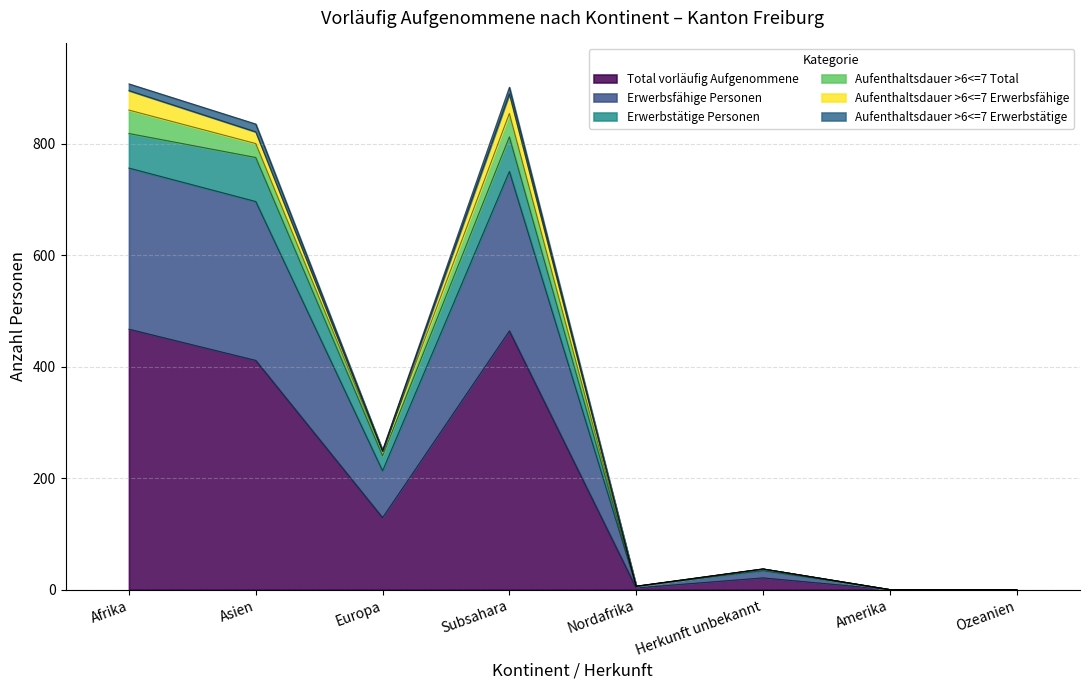

How many lines are shown in the chart?

6